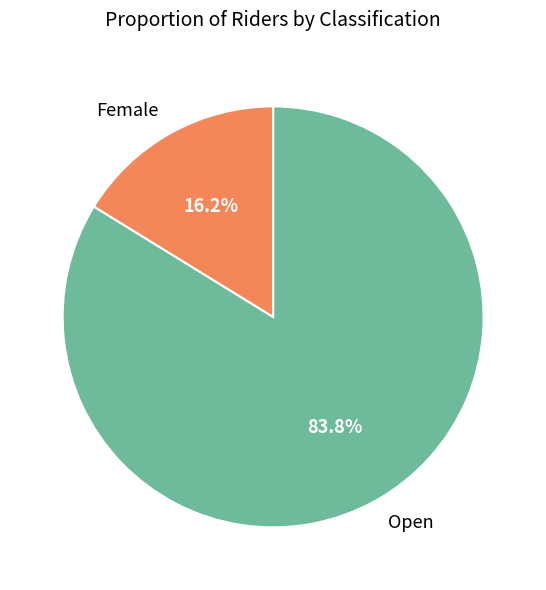

Does Open represent more than half of the total?

Yes